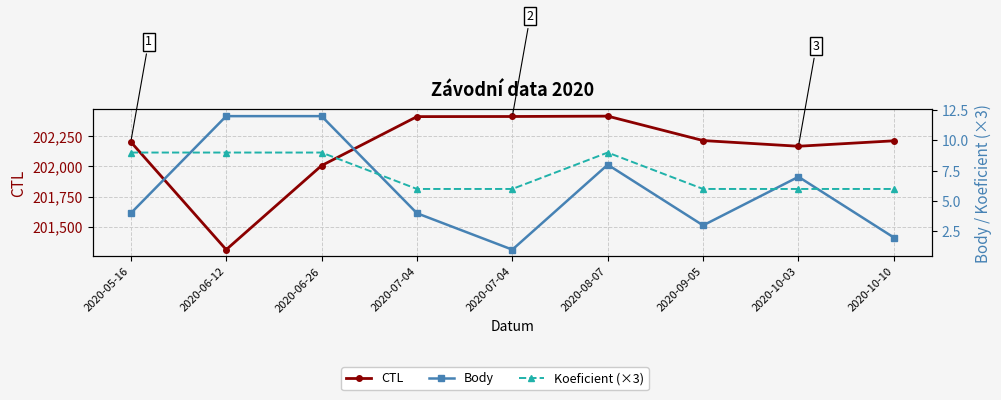

What is the difference between the Koeficient (×3) values at 2020-06-26 and 2020-10-10?

3